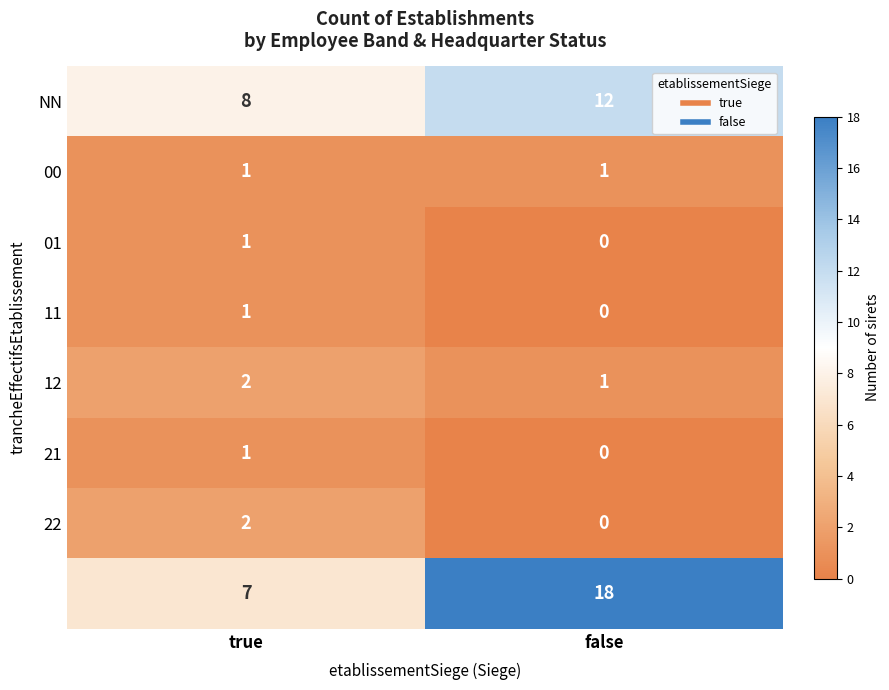

At which category is the sum across all series the highest?

false